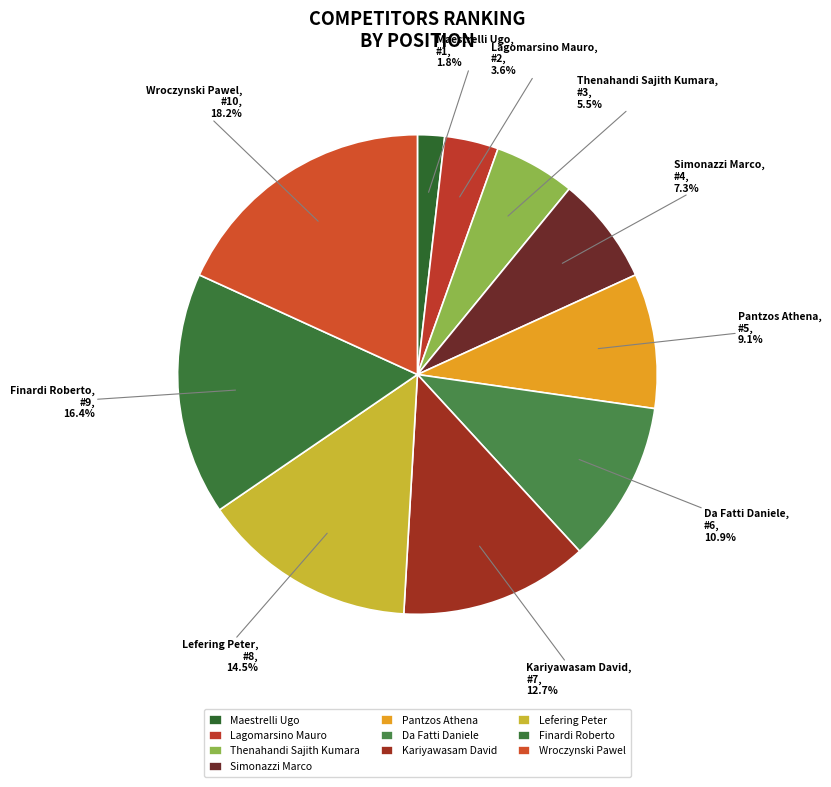

Which has a higher value, Finardi Roberto or Pantzos Athena?

Finardi Roberto